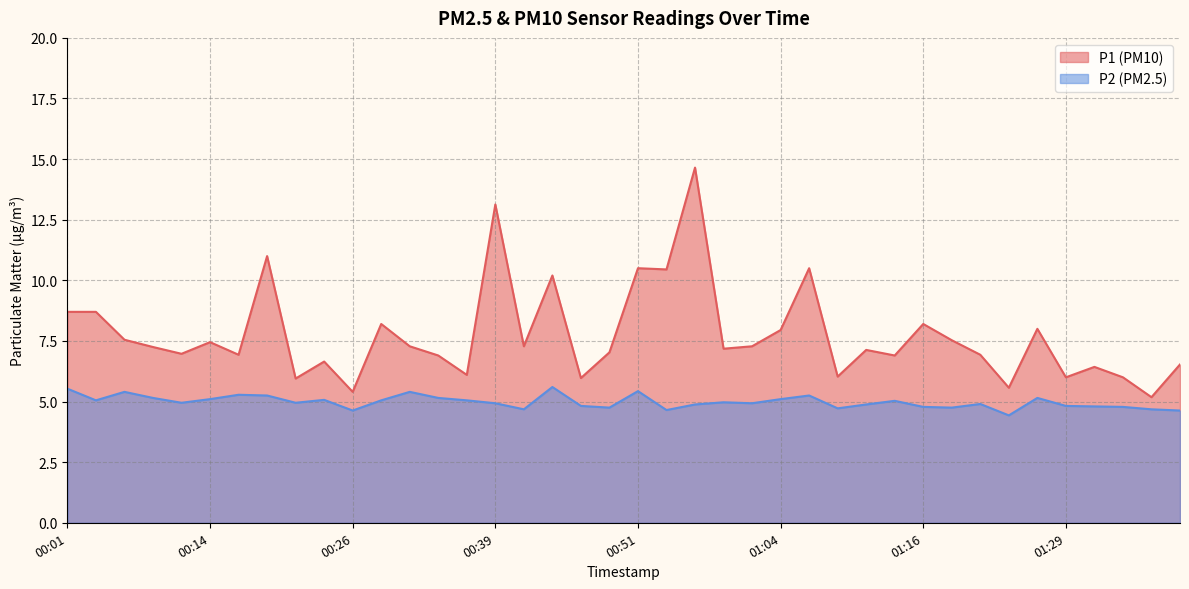

True or false: P2 has a value of 7.9 at 00:06.

False